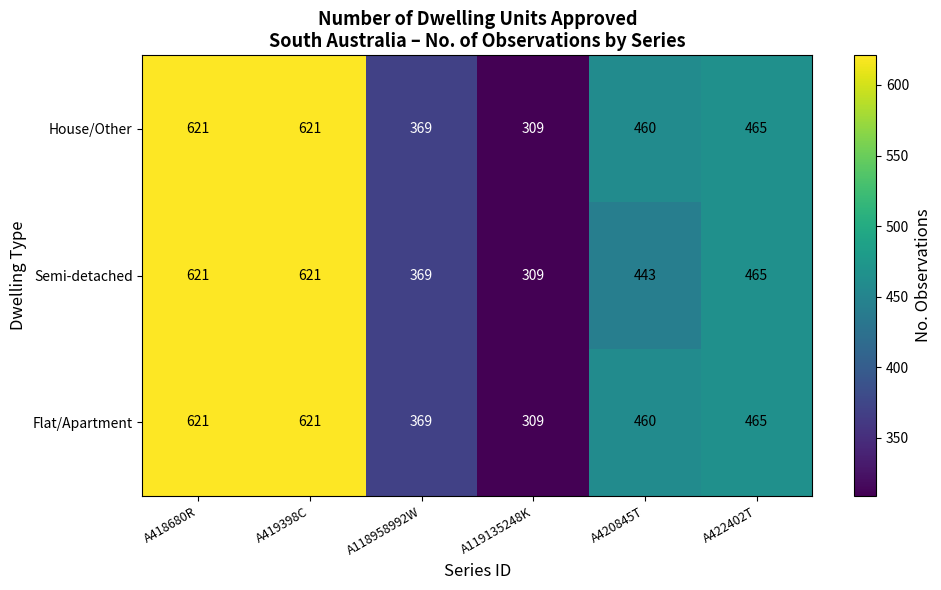

At which category does the chart reach its minimum across all series?

A119135248K